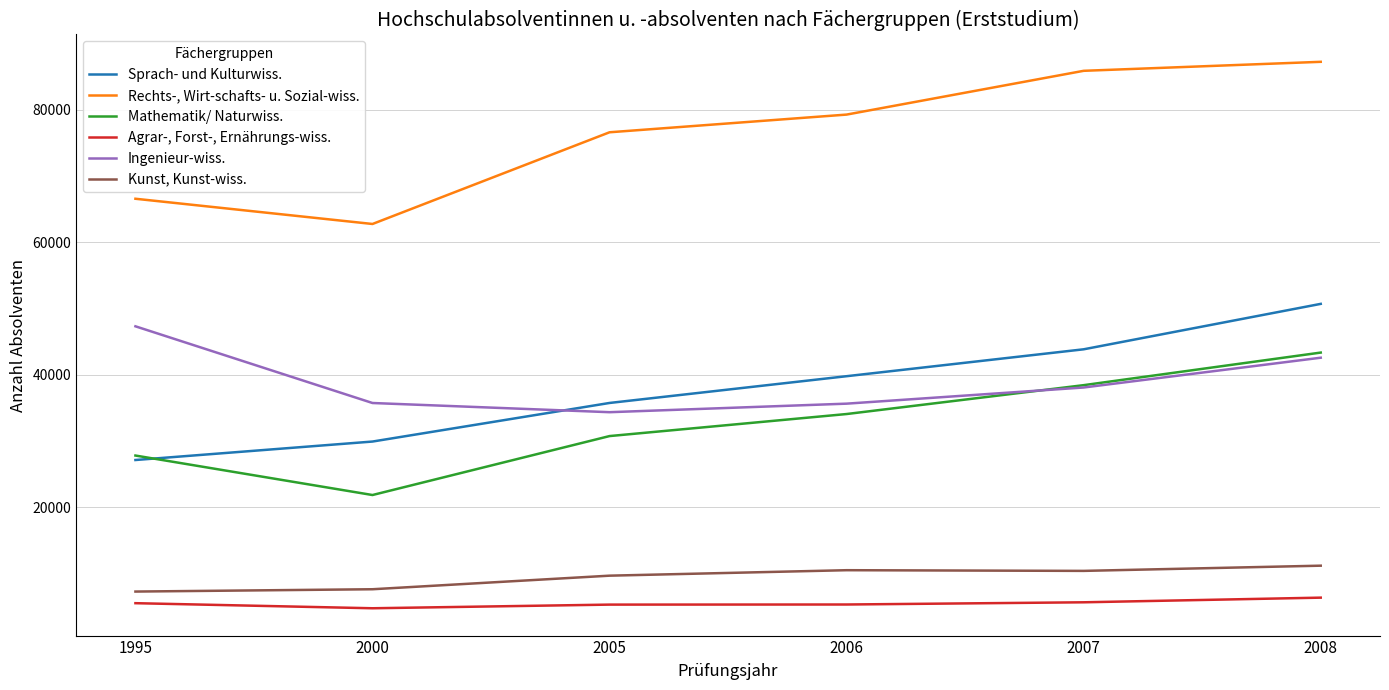

Between 2005 and 2007, which series saw the biggest shift?

Rechts-, Wirt-schafts- u. Sozial-wiss.